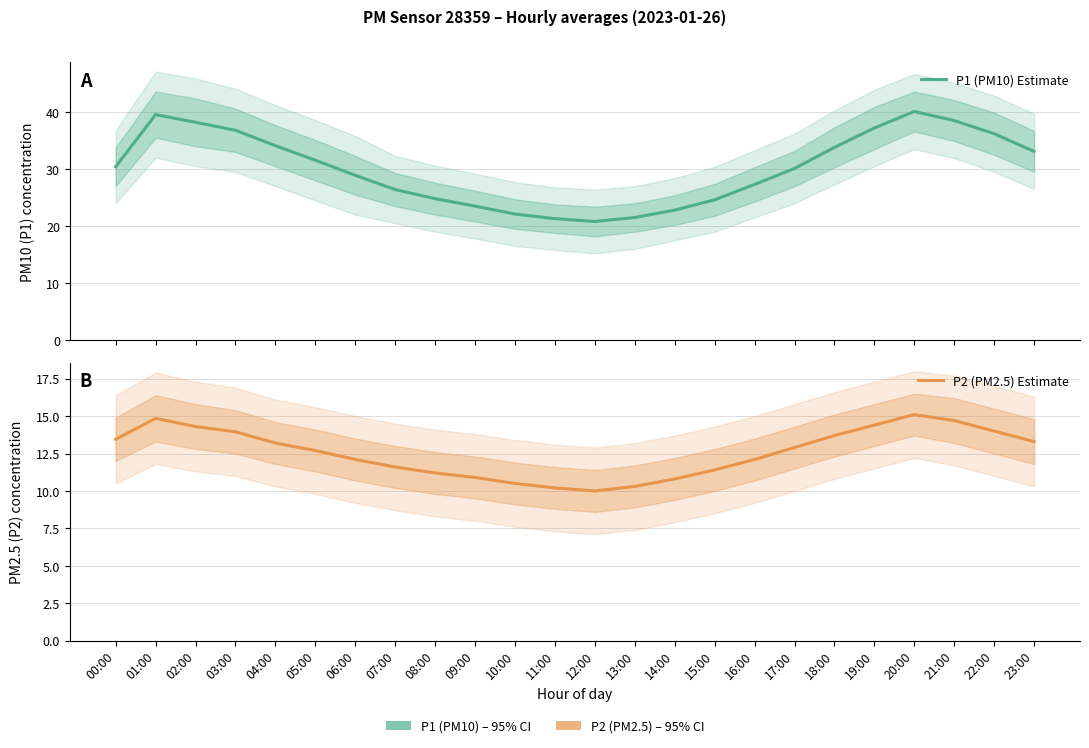

Reading right to left, transcribe all the data shown in this chart.

P1 (PM10) Estimate: 33.1	36.2	38.5	40.1	37.2	33.8	30.1	27.3	24.6	22.8	21.5	20.8	21.3	22.1	23.5	24.8	26.4	28.9	31.6	34.1	36.8	38.2	39.5	30.4
P2 (PM2.5) Estimate: 13.3	14.0	14.7	15.1	14.4	13.7	12.9	12.1	11.4	10.8	10.3	10.0	10.2	10.5	10.9	11.2	11.6	12.1	12.7	13.2	13.9	14.3	14.8	13.4